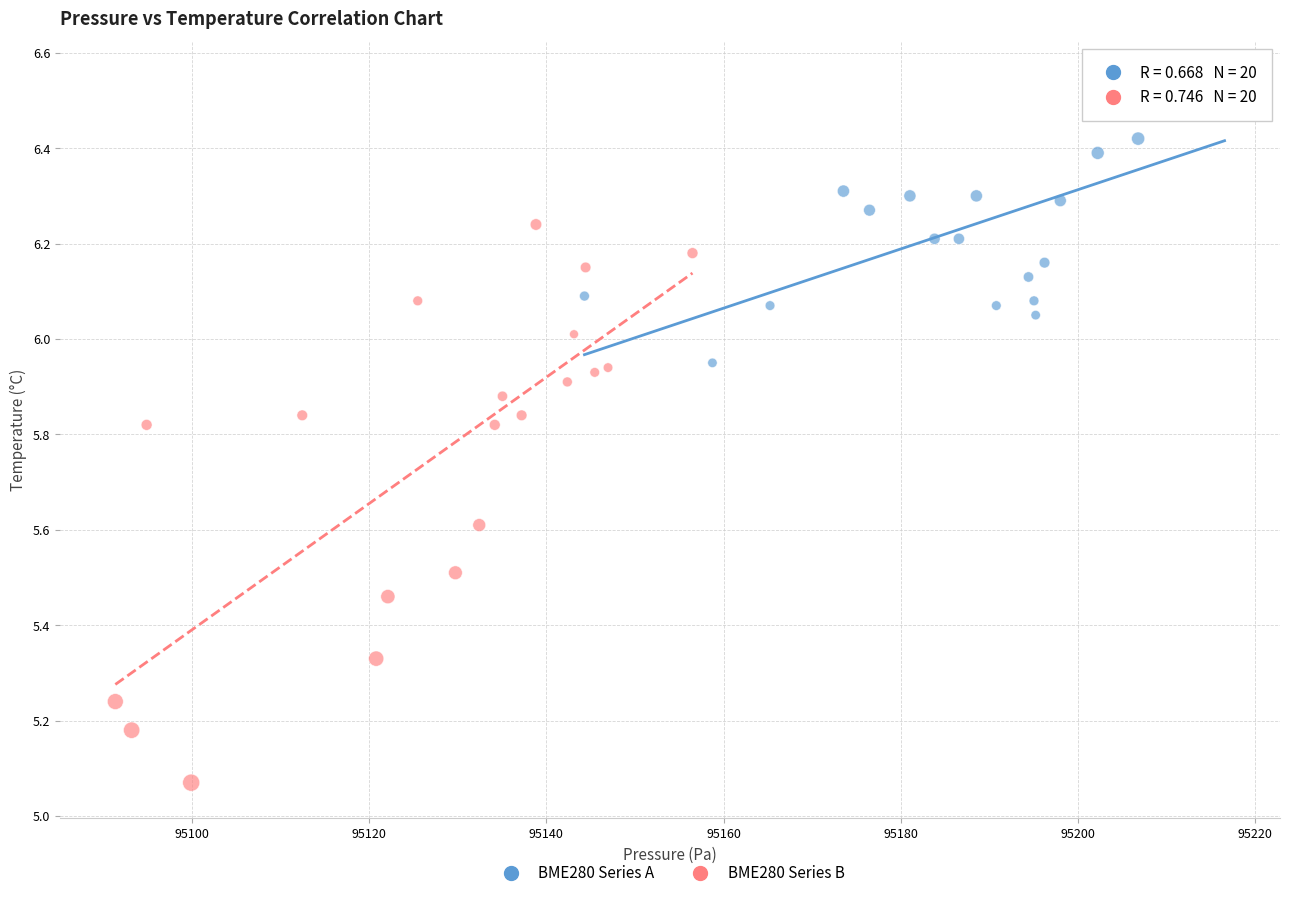

Which series contains the lowest Y value?

BME280 Series B